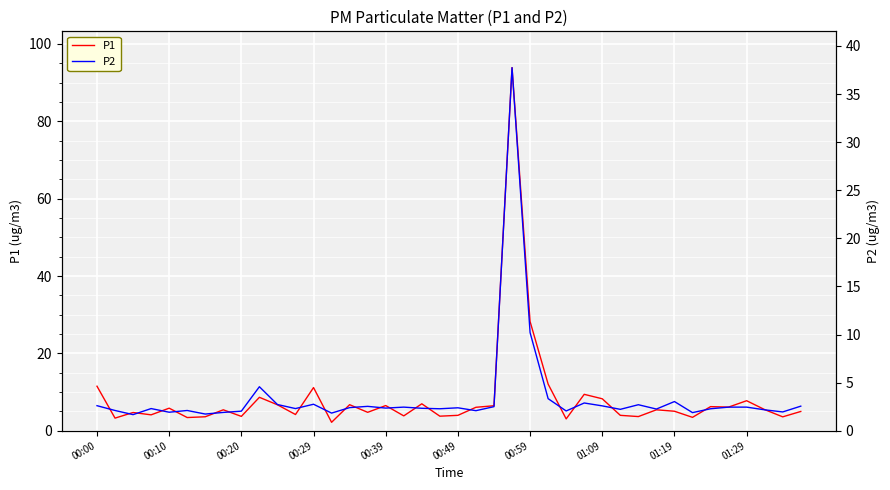

True or false: P1 and P2 cross at least once.

False